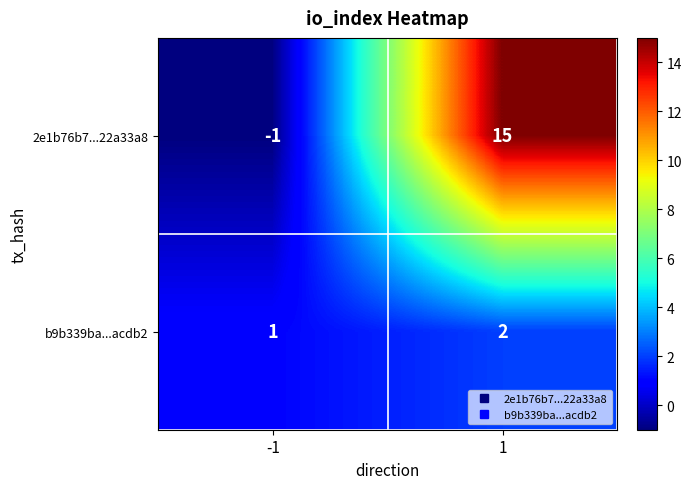

Which label corresponds to the largest value in the chart?

1